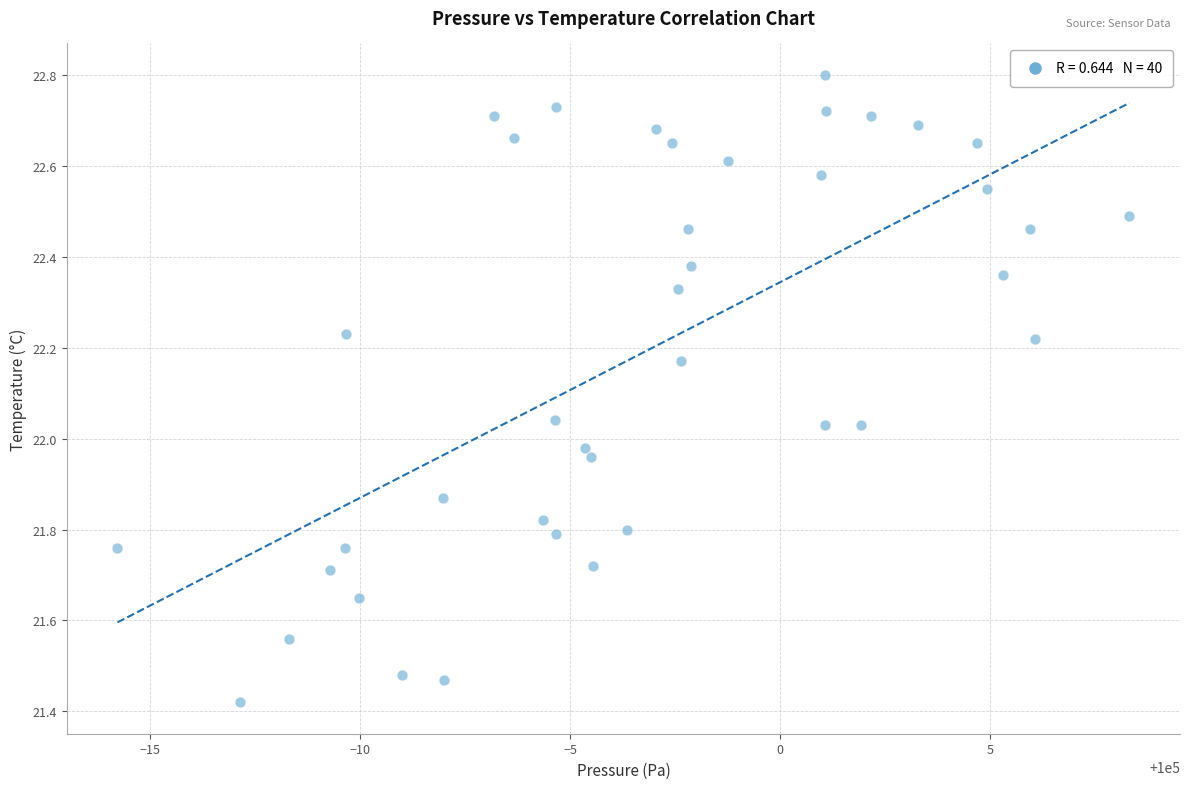

What is the range of Y values (max minus min)?

1.4